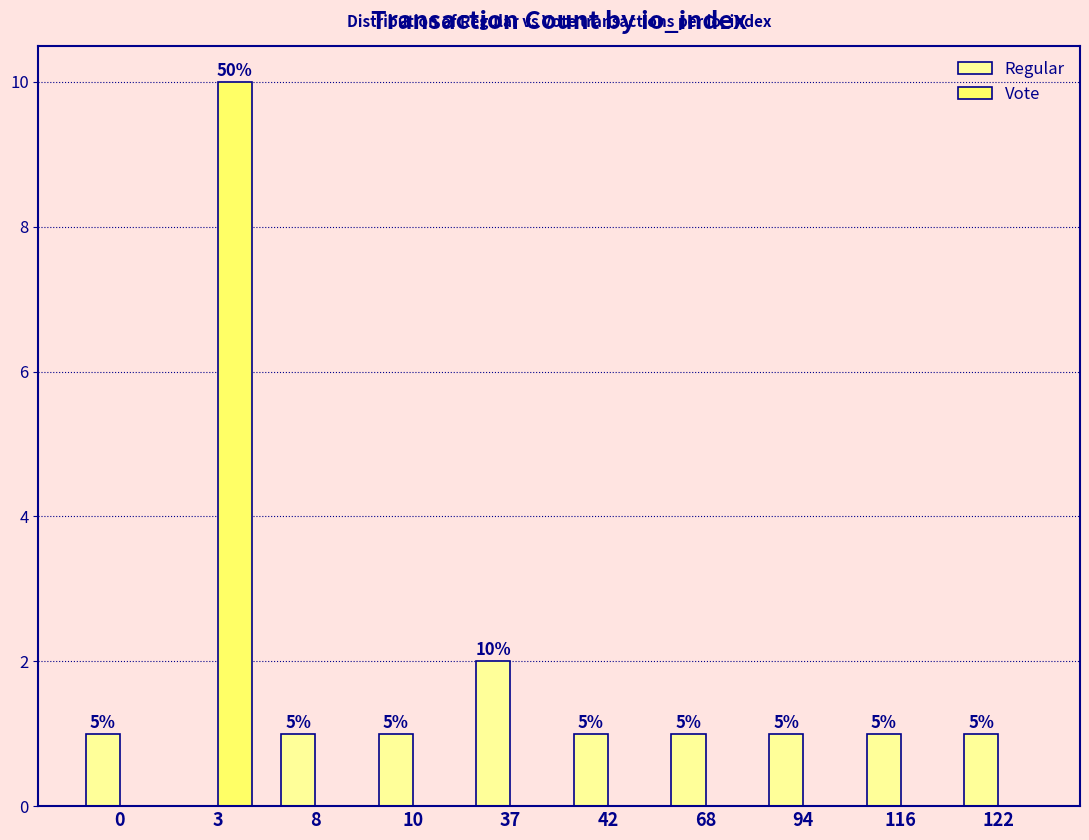

What are all the series names shown in the legend?

Regular, Vote